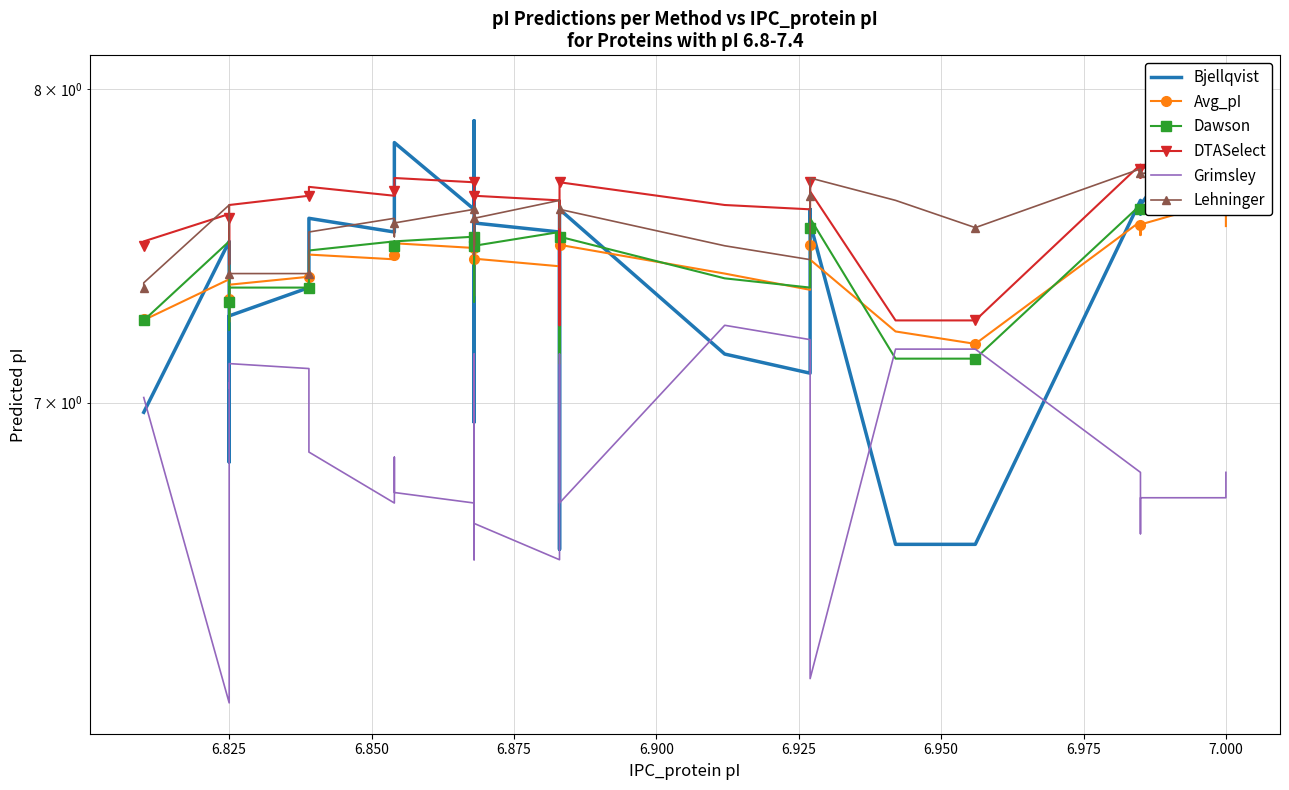

How many intersections are there between Dawson and Avg_pI?

13